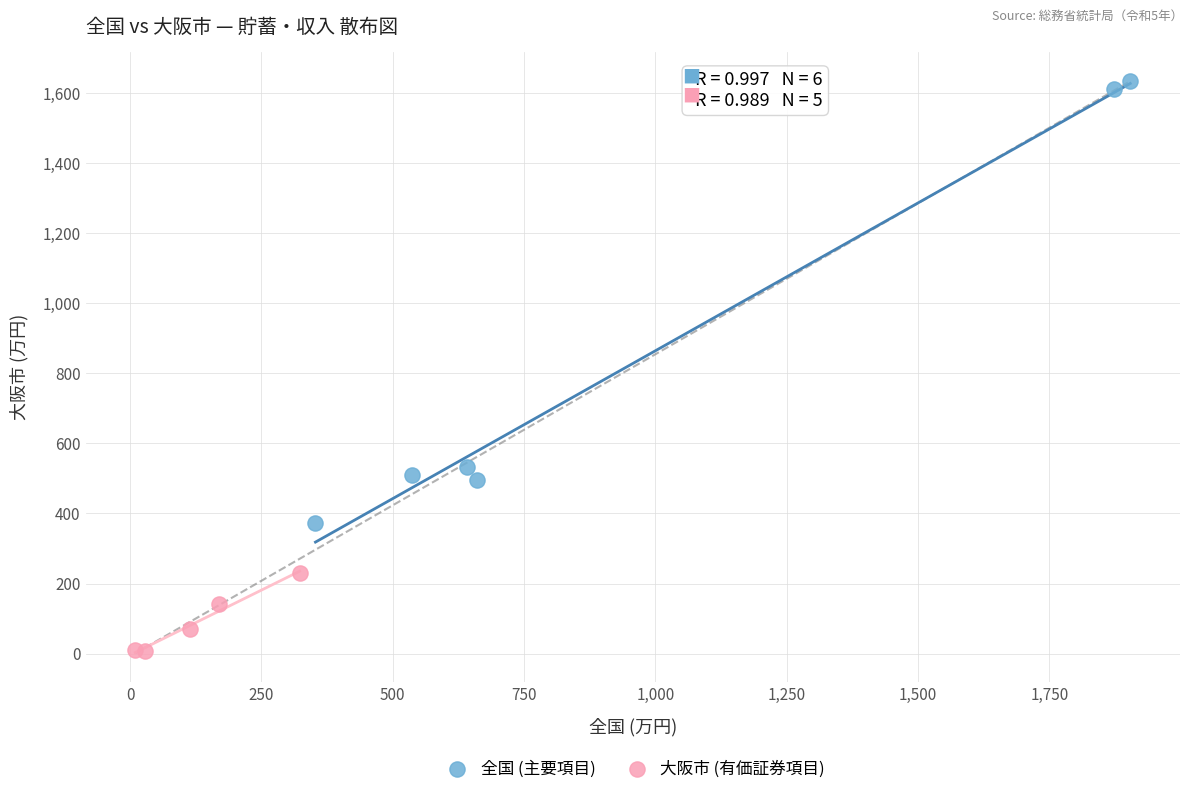

Which series contains the highest Y value?

全国 (主要項目)